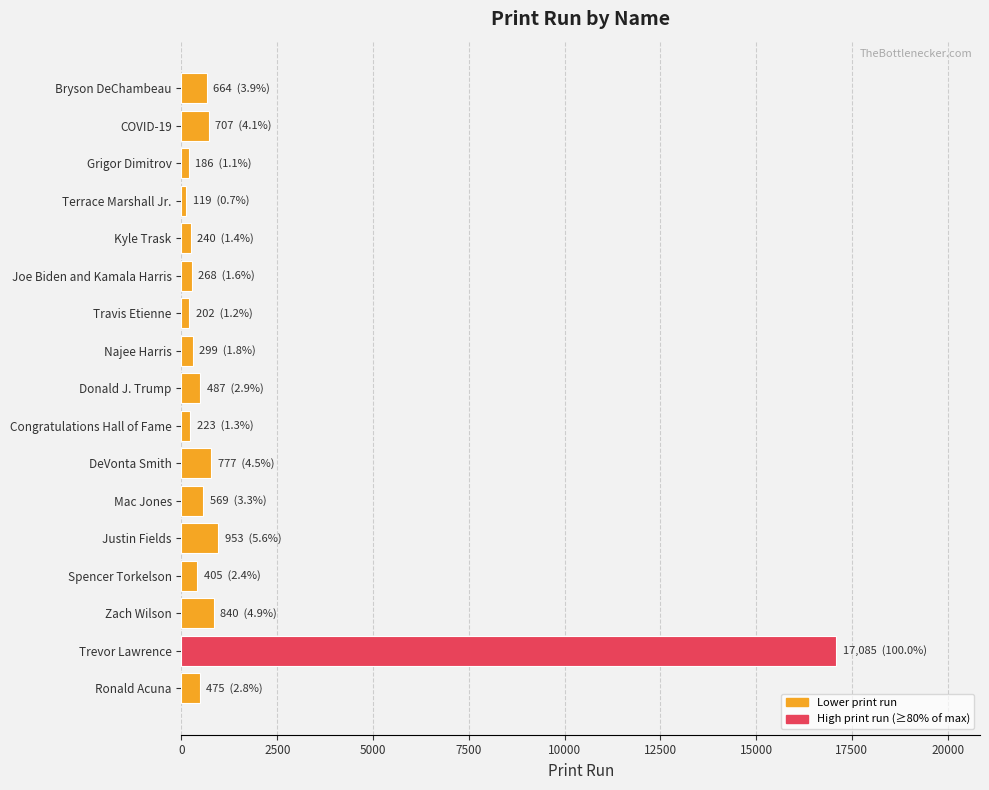

What is the ratio of the value at DeVonta Smith to the value at Bryson DeChambeau?

1.2